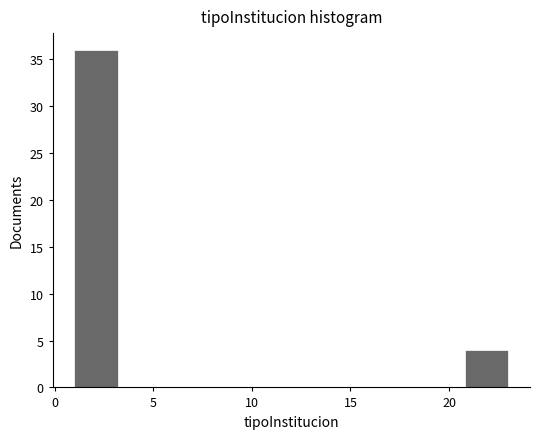

What is the height of the bar covering 1.0 to 3.2 on the x-axis? Neither the bar edges nor the heights are printed on the chart, so give them approximately, as read against the axes.

36